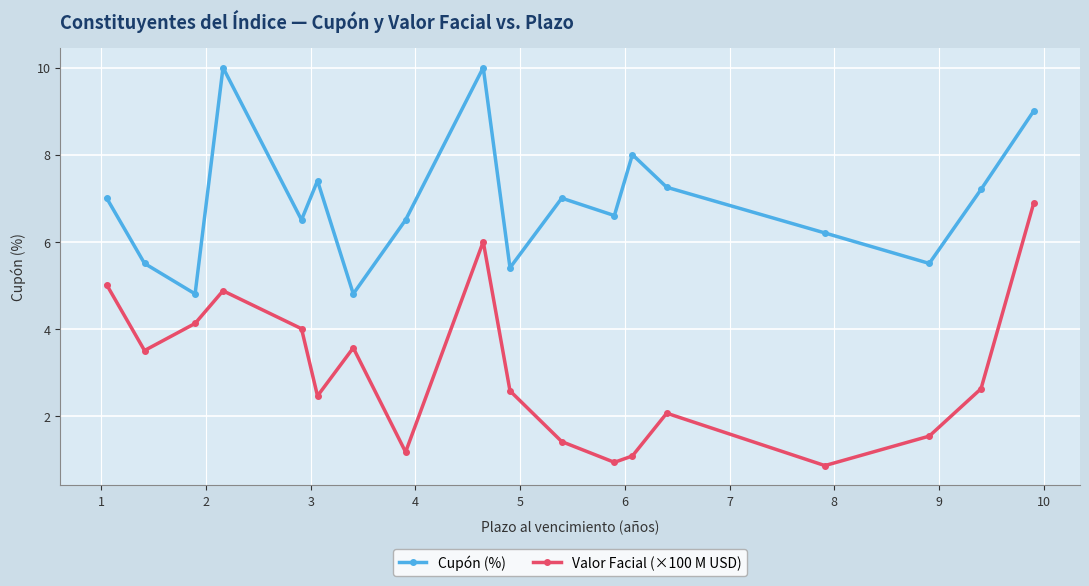

What is the value of the Cupón (%) point at the 10th from the left?

5.4